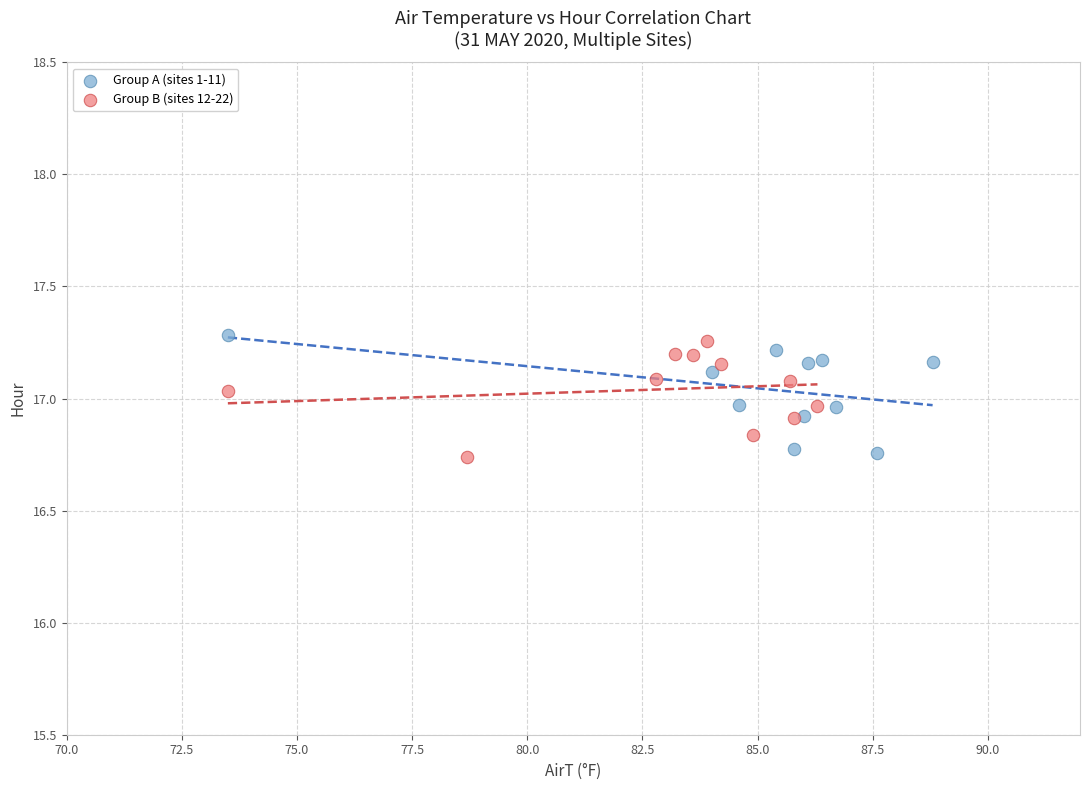

What are all the series names shown in the legend?

Group A (sites 1-11), Group B (sites 12-22)